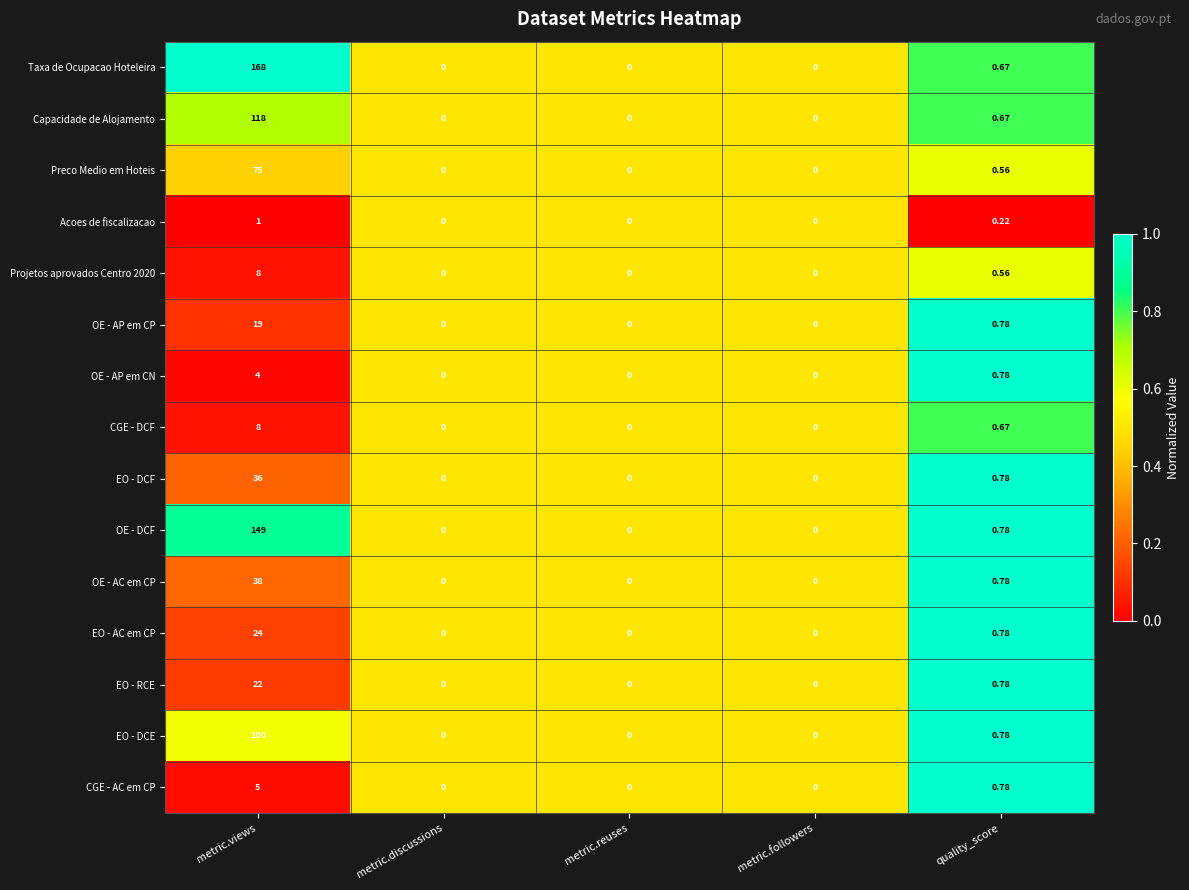

What is the spread (max minus min) of values at metric.views?

167.0